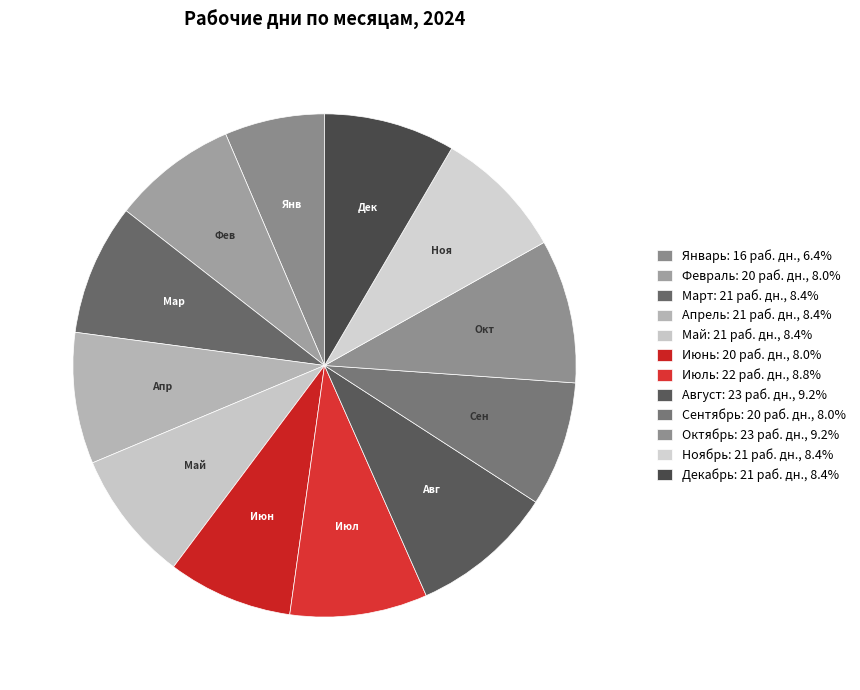

Is there any slice that represents more than half of the pie?

No